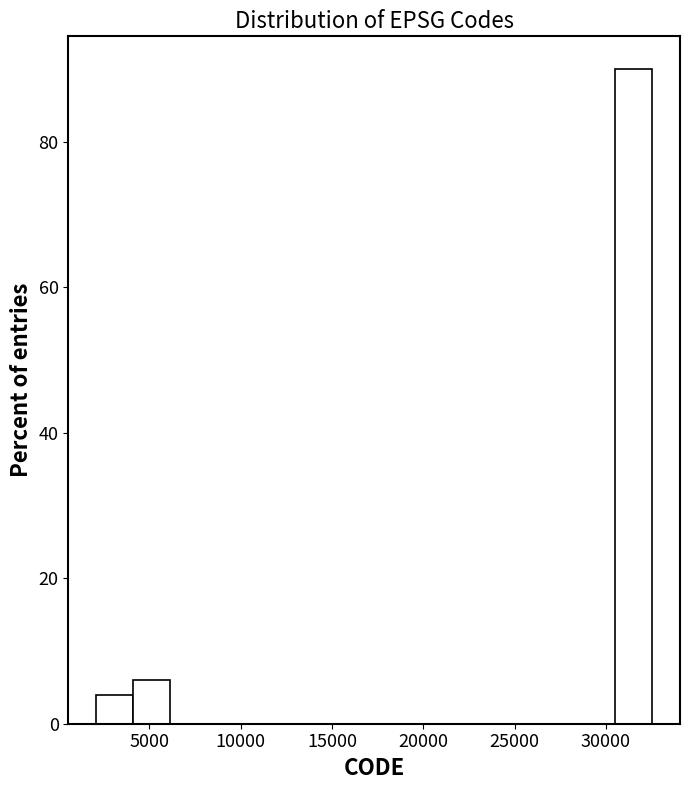

Reading left to right, list every bar in this chart as the range it spans on the x-axis followed by its height. Neither the bar edges nor the heights are printed on the chart, so give them approximately, as read against the axes.

2000 to 4000: 4
4000 to 6000: 6
6000 to 8000: 0
8000 to 10000: 0
10000 to 12000: 0
12000 to 14500: 0
14500 to 16500: 0
16500 to 18500: 0
18500 to 20500: 0
20500 to 22500: 0
22500 to 24500: 0
24500 to 26500: 0
26500 to 28500: 0
28500 to 30500: 0
30500 to 32500: 90